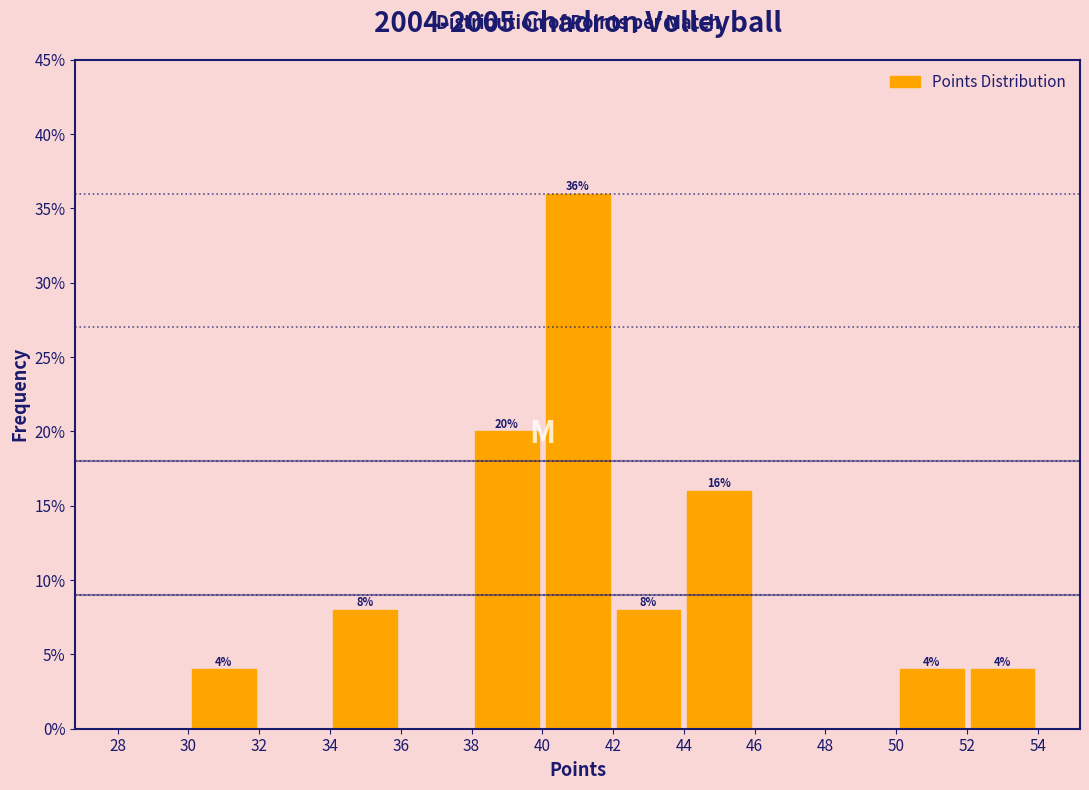

Which range on the x-axis has the tallest bar?

40 to 42